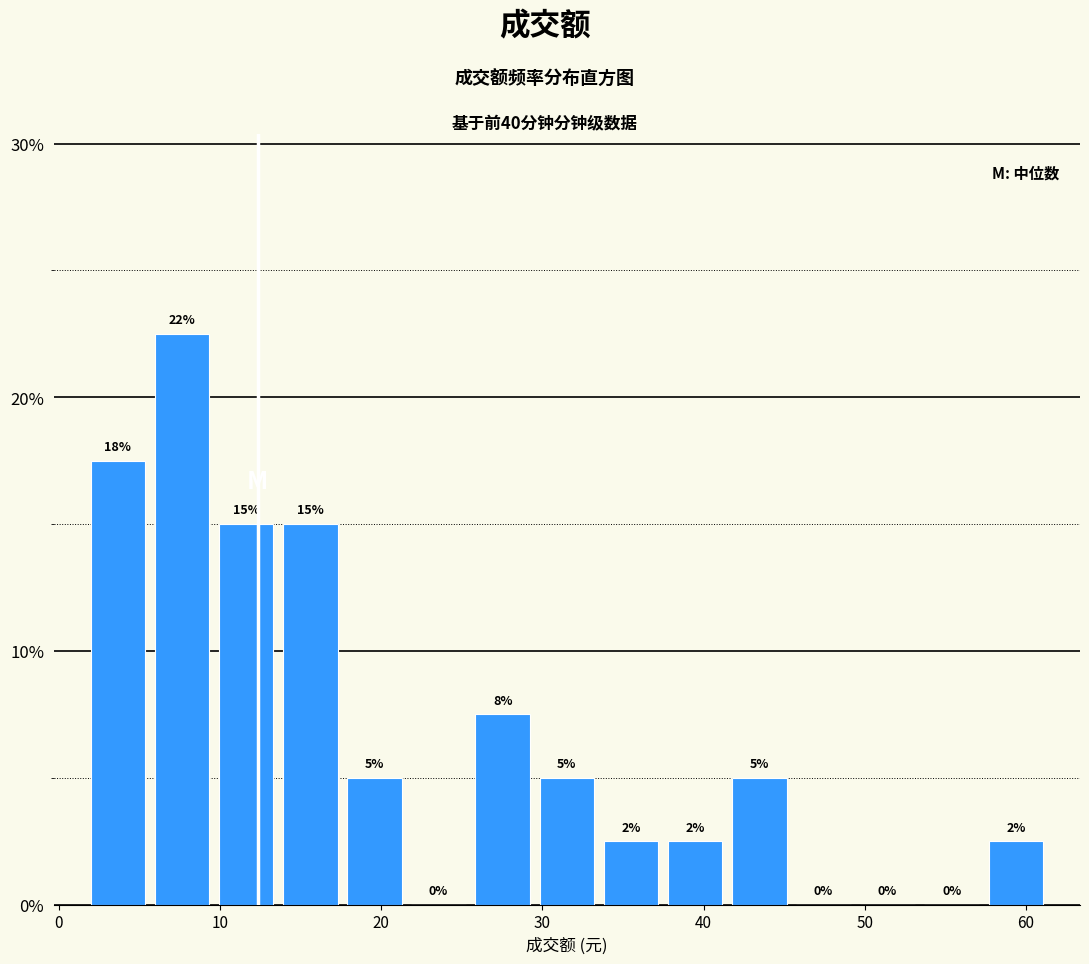

Around what value on the x-axis is the tallest bar? Give the approximate position of its centre, as read against the axis.

8